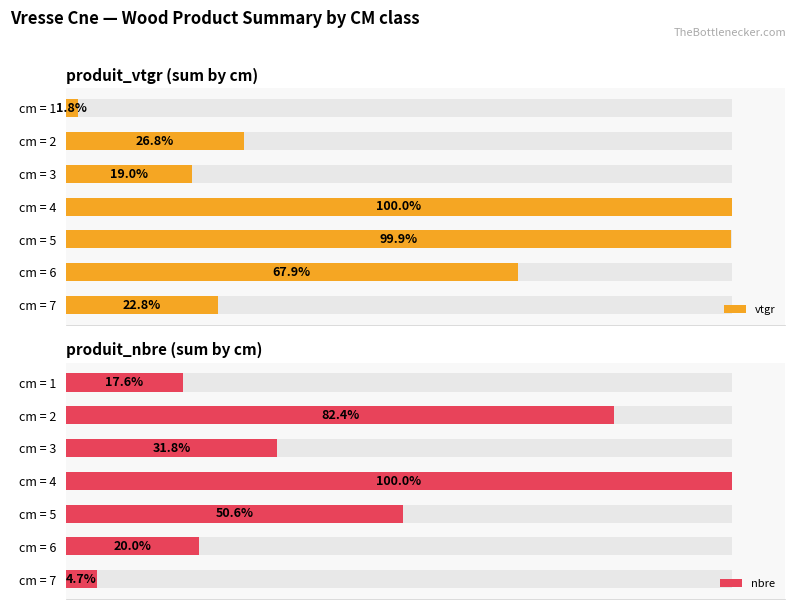

Which series has the largest total across all categories?

nbre